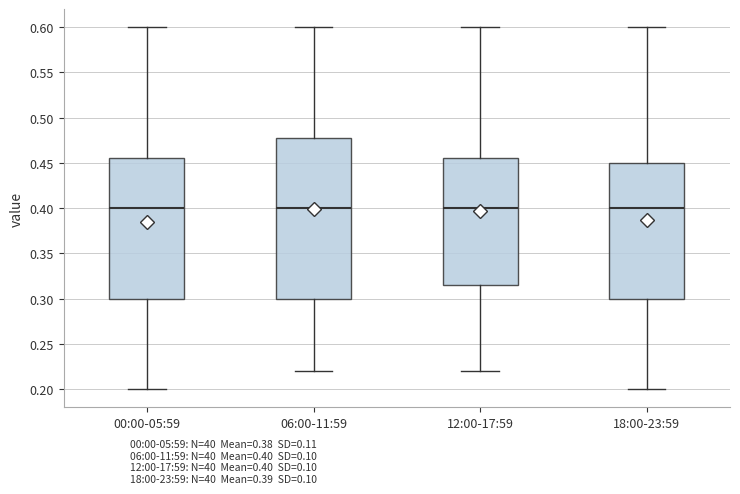

Reading left to right, transcribe this box plot: for each box, give where its median line is, the range the box spans, and where its two whiskers end, as read against the y-axis. The values are not printed on the chart, so give them approximately, as read against the axis.

00:00-05:59: median 0.400, box 0.300 to 0.455, whiskers 0.200 to 0.600
06:00-11:59: median 0.400, box 0.300 to 0.480, whiskers 0.220 to 0.600
12:00-17:59: median 0.400, box 0.315 to 0.455, whiskers 0.220 to 0.600
18:00-23:59: median 0.400, box 0.300 to 0.450, whiskers 0.200 to 0.600